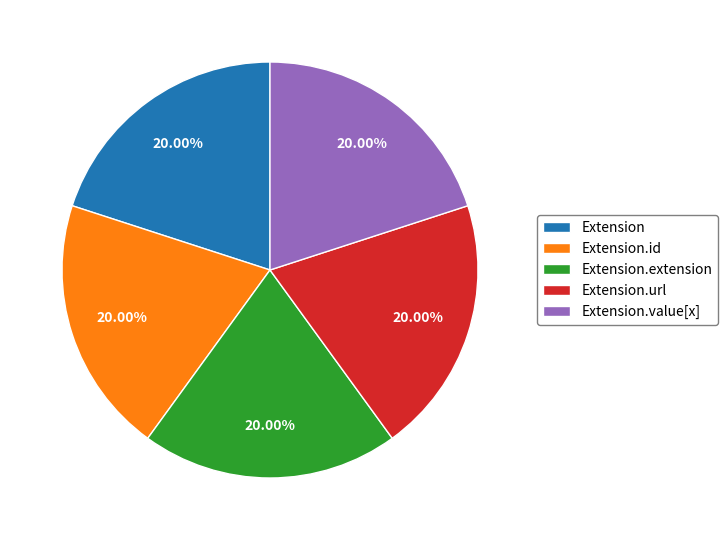

Count the number of slices in the pie.

5